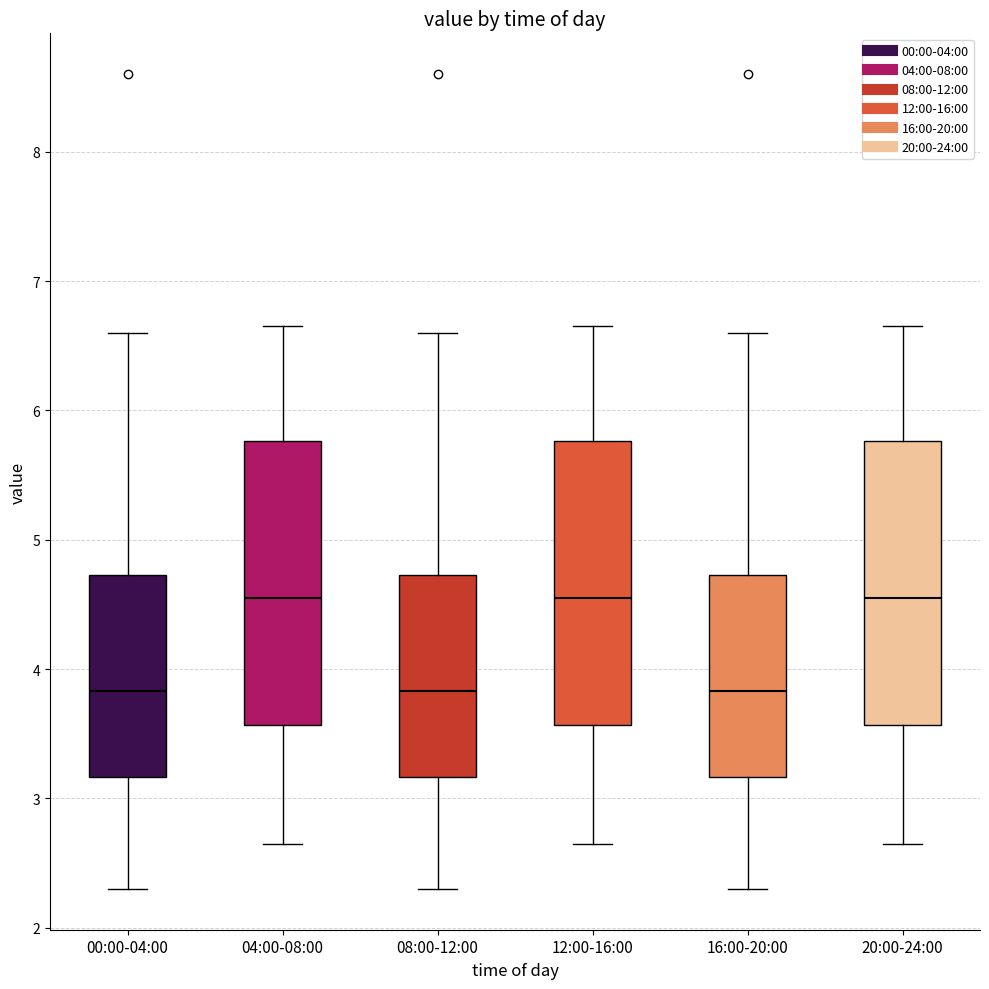

Reading left to right, read every box against the y-axis: the position of its median line, the range the box covers, and the ends of its whiskers. The values are not printed on the chart, so give them approximately, as read against the axis.

00:00-04:00: median 3.8, box 3.2 to 4.7, whiskers 2.3 to 6.6
04:00-08:00: median 4.6, box 3.6 to 5.8, whiskers 2.7 to 6.7
08:00-12:00: median 3.8, box 3.2 to 4.7, whiskers 2.3 to 6.6
12:00-16:00: median 4.6, box 3.6 to 5.8, whiskers 2.7 to 6.7
16:00-20:00: median 3.8, box 3.2 to 4.7, whiskers 2.3 to 6.6
20:00-24:00: median 4.6, box 3.6 to 5.8, whiskers 2.7 to 6.7